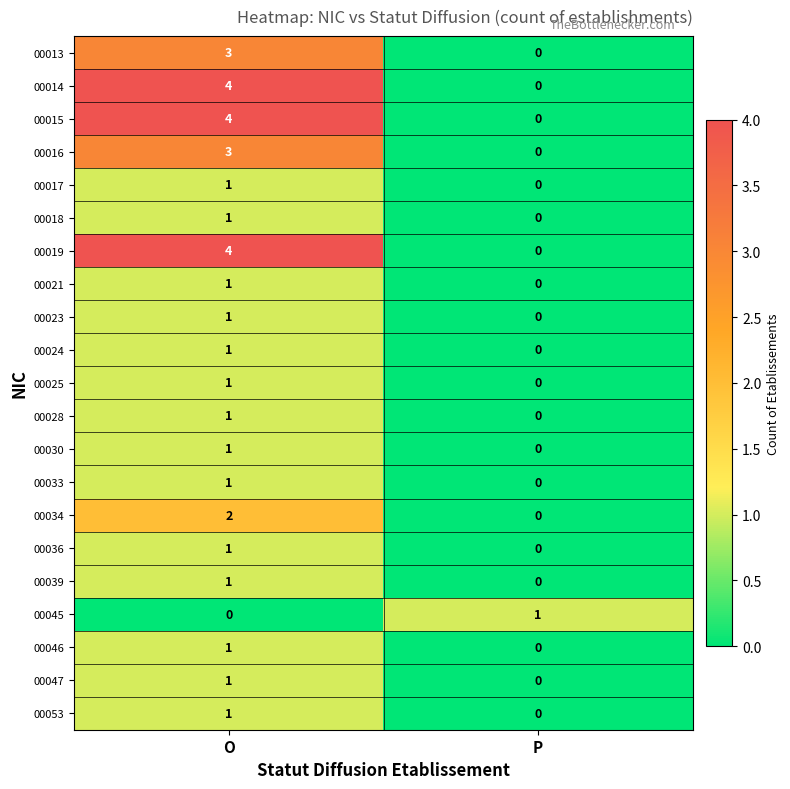

Rank the categories by 00018 value from lowest to highest.

P, O